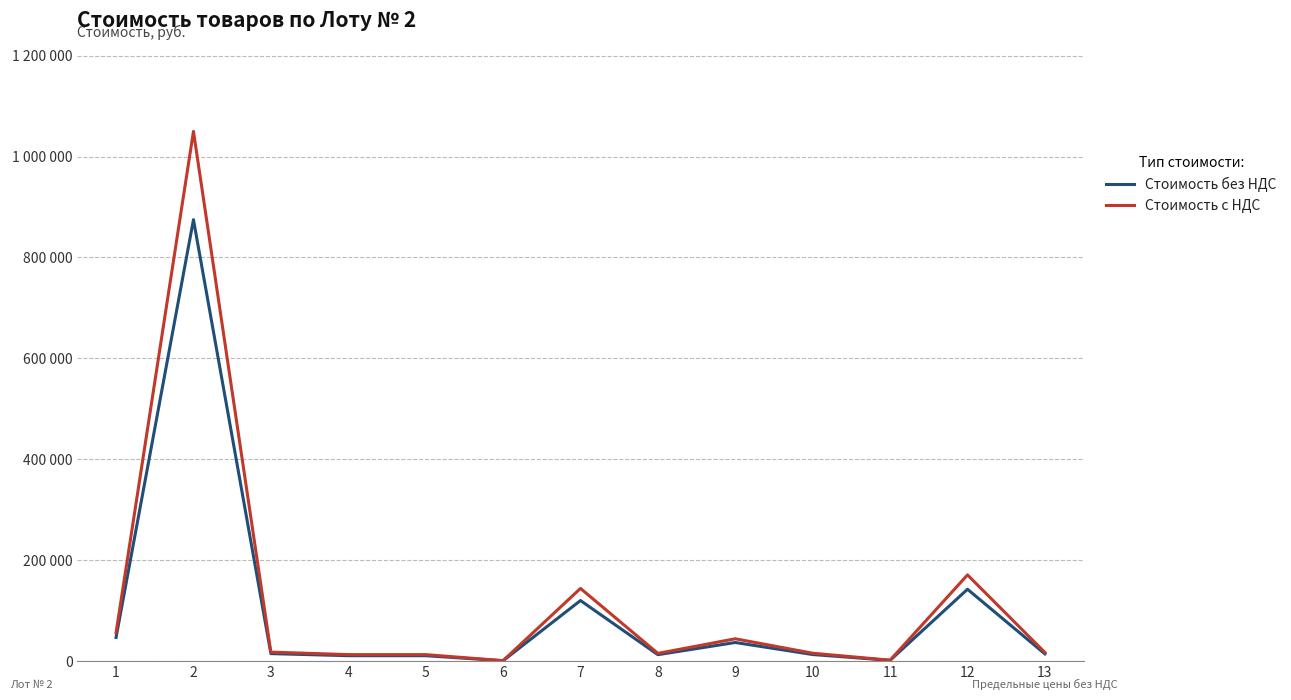

What is the difference between the Стоимость без НДС values at 4 and 8?

2032.2